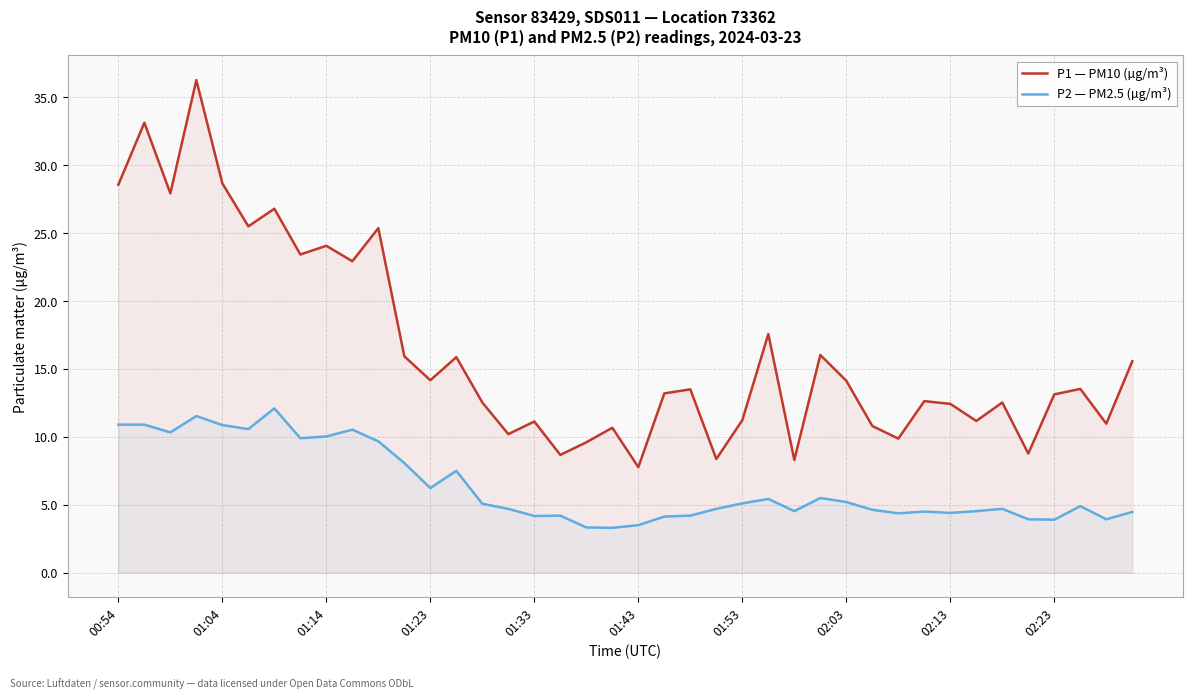

What are all the series names shown in the legend?

P1 — PM10 (µg/m³), P2 — PM2.5 (µg/m³)